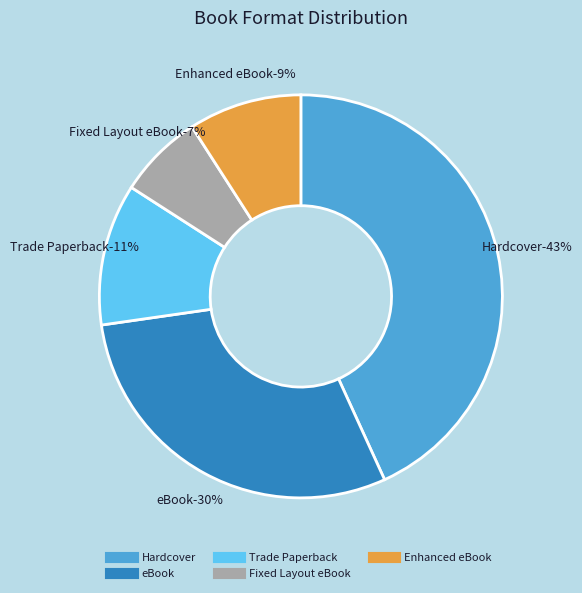

Which slice is the largest?

Hardcover